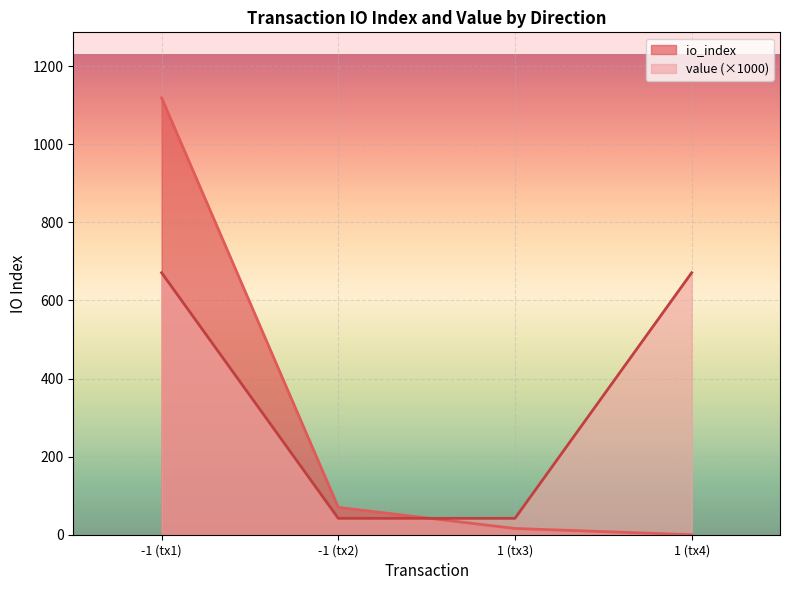

Reading left to right, extract all data points from this chart.

io_index: 1119.0	70.0	16.0	0.0
value: 671.1	41.9	41.9	671.1